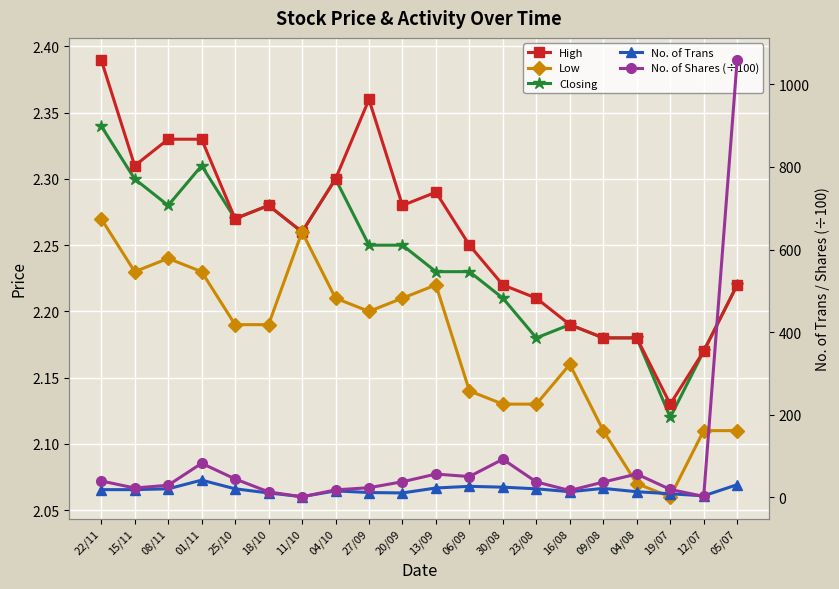

Reading left to right, list all the values displayed in this chart.

High: 22/11=2.4	15/11=2.3	08/11=2.3	01/11=2.3	25/10=2.3	18/10=2.3	11/10=2.3	04/10=2.3	27/09=2.4	20/09=2.3	13/09=2.3	06/09=2.2	30/08=2.2	23/08=2.2	16/08=2.2	09/08=2.2	04/08=2.2	19/07=2.1	12/07=2.2	05/07=2.2
Low: 22/11=2.3	15/11=2.2	08/11=2.2	01/11=2.2	25/10=2.2	18/10=2.2	11/10=2.3	04/10=2.2	27/09=2.2	20/09=2.2	13/09=2.2	06/09=2.1	30/08=2.1	23/08=2.1	16/08=2.2	09/08=2.1	04/08=2.1	19/07=2.1	12/07=2.1	05/07=2.1
Closing: 22/11=2.3	15/11=2.3	08/11=2.3	01/11=2.3	25/10=2.3	18/10=2.3	11/10=2.3	04/10=2.3	27/09=2.2	20/09=2.2	13/09=2.2	06/09=2.2	30/08=2.2	23/08=2.2	16/08=2.2	09/08=2.2	04/08=2.2	19/07=2.1	12/07=2.2	05/07=2.2
No. of Trans: 22/11=19.0	15/11=19.0	08/11=21.0	01/11=42.0	25/10=21.0	18/10=11.0	11/10=2.0	04/10=16.0	27/09=12.0	20/09=11.0	13/09=23.0	06/09=27.0	30/08=25.0	23/08=21.0	16/08=14.0	09/08=22.0	04/08=14.0	19/07=9.0	12/07=4.0	05/07=31.0
No. of Shares (÷100): 22/11=40.0	15/11=22.9	08/11=29.7	01/11=82.7	25/10=44.9	18/10=13.6	11/10=1.6	04/10=18.4	27/09=23.7	20/09=38.0	13/09=56.7	06/09=50.6	30/08=92.5	23/08=37.6	16/08=16.9	09/08=37.3	04/08=56.8	19/07=19.5	12/07=2.6	05/07=1059.1